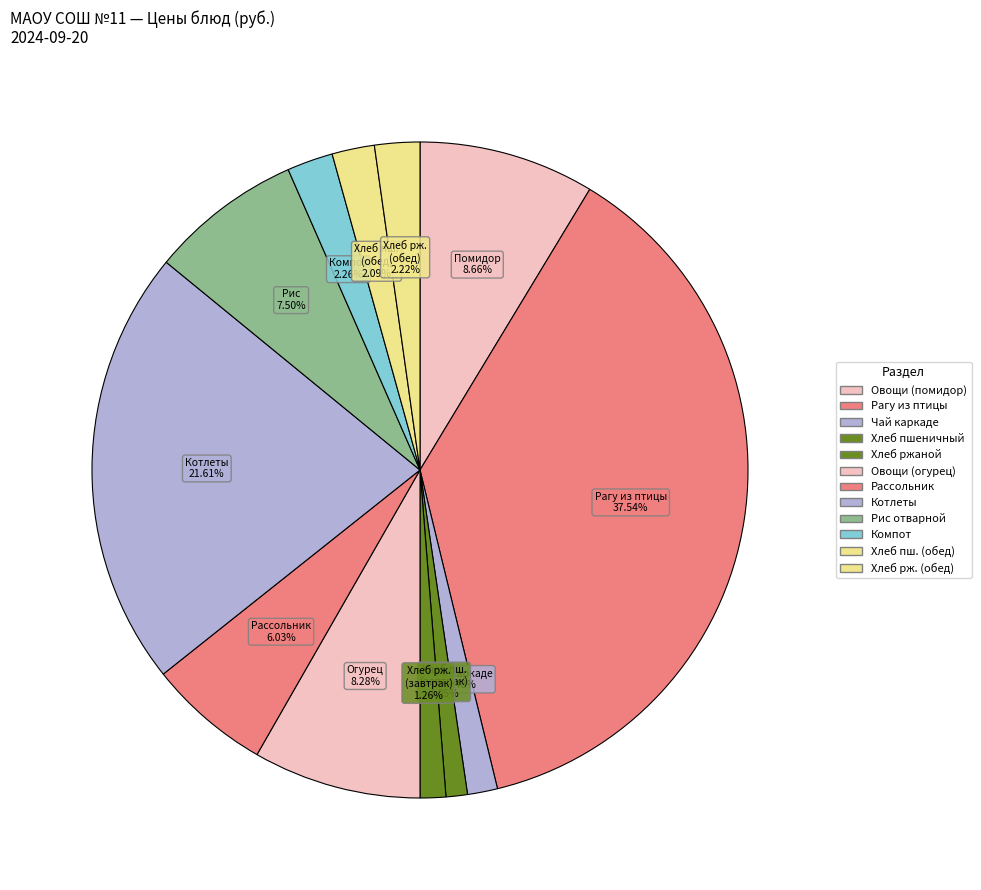

How many segments does this pie chart have?

12